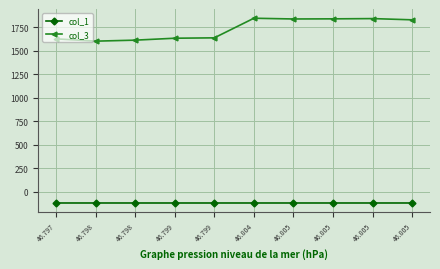

Count the number of data series in this chart.

2